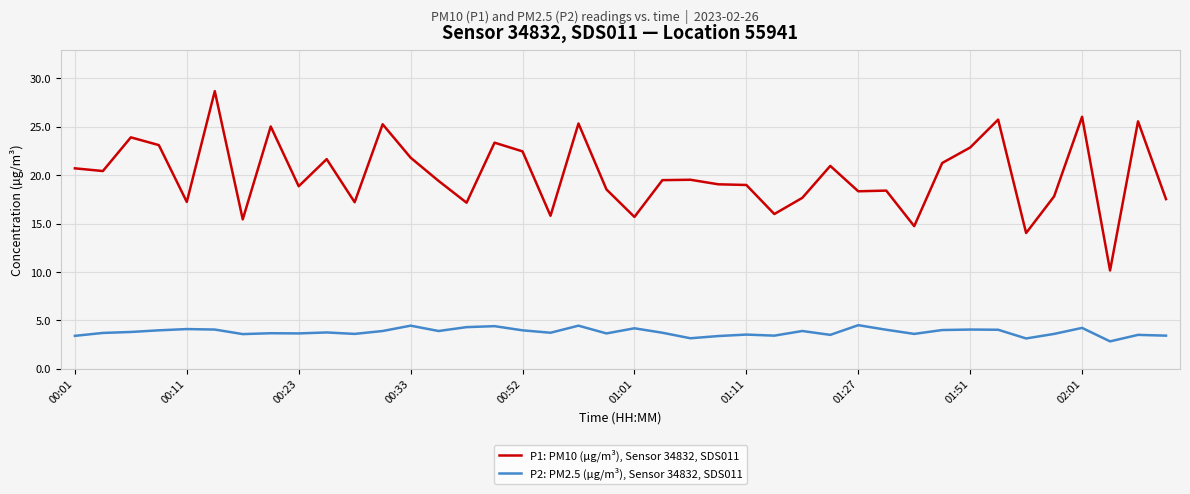

Is this an area chart (filled region under the line)?

No